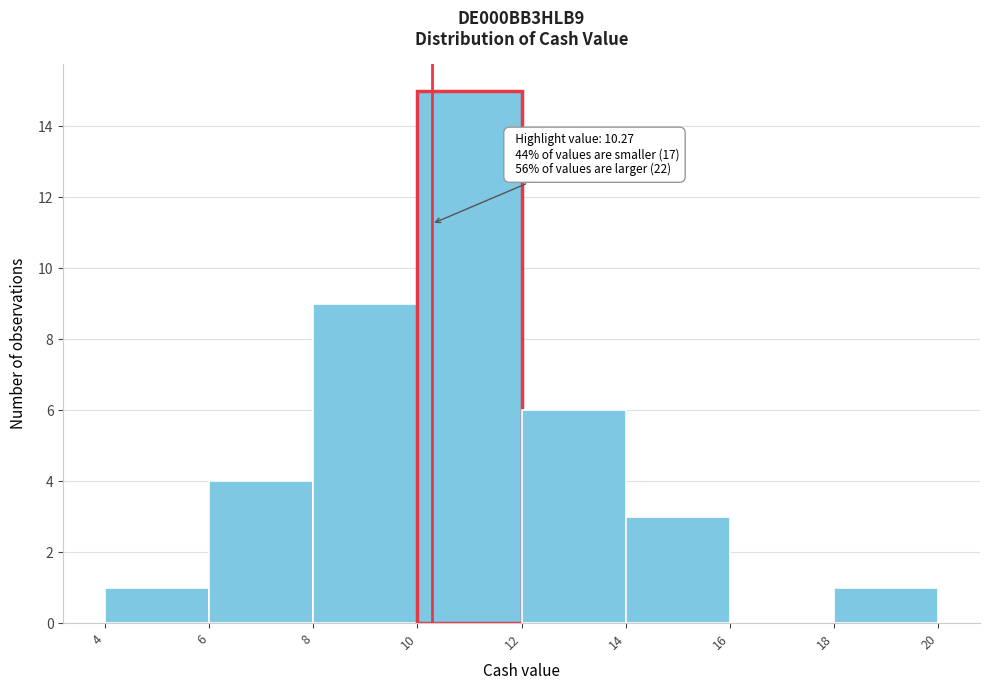

Over which range of the x-axis is the bar tallest?

10 to 12